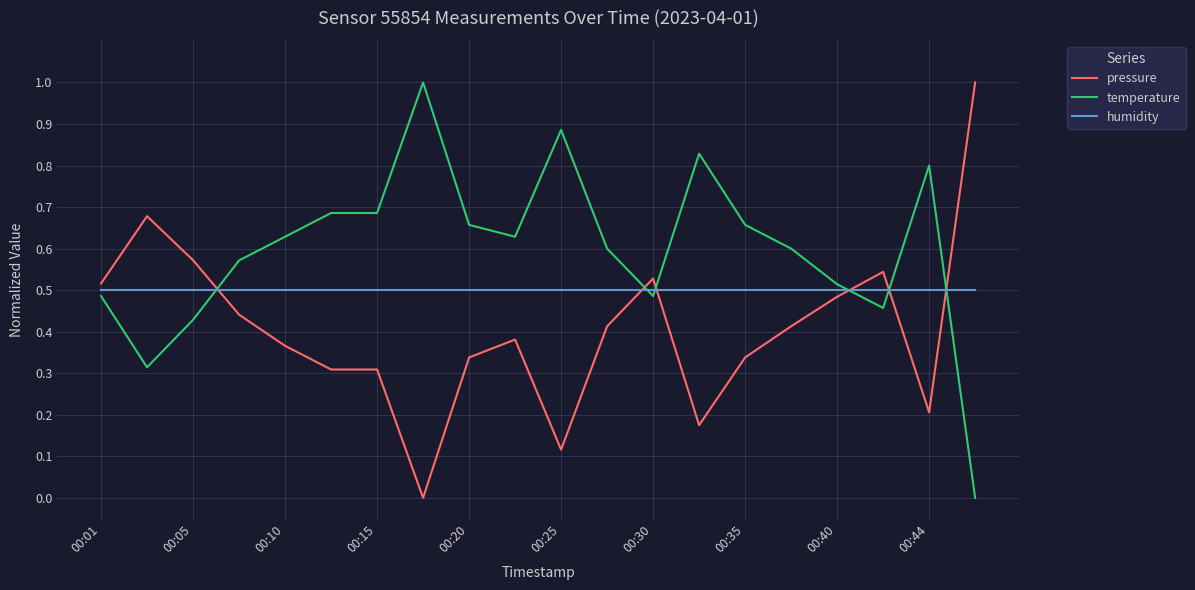

Rank the series by their average value, from lowest to highest.

pressure, humidity, temperature